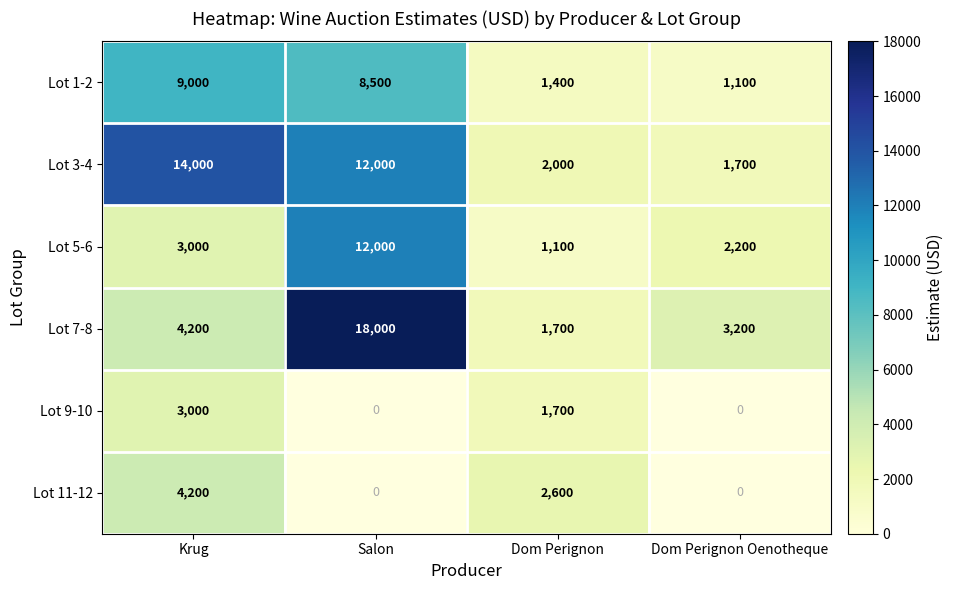

At which category is the sum across all series the highest?

Krug